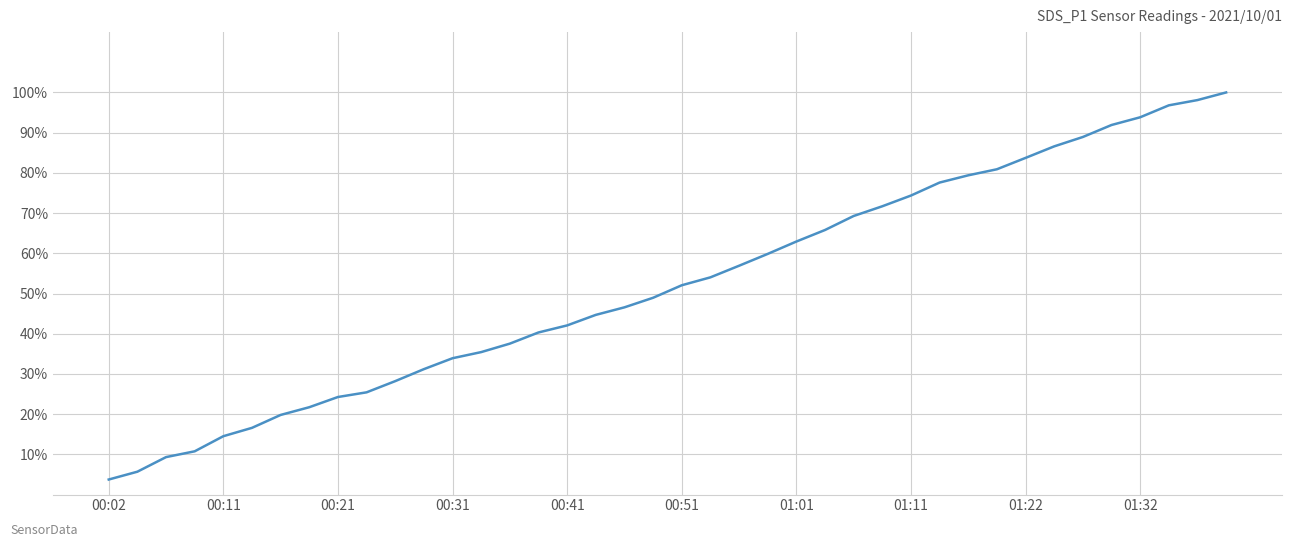

Is this an area chart (filled region under the line)?

No